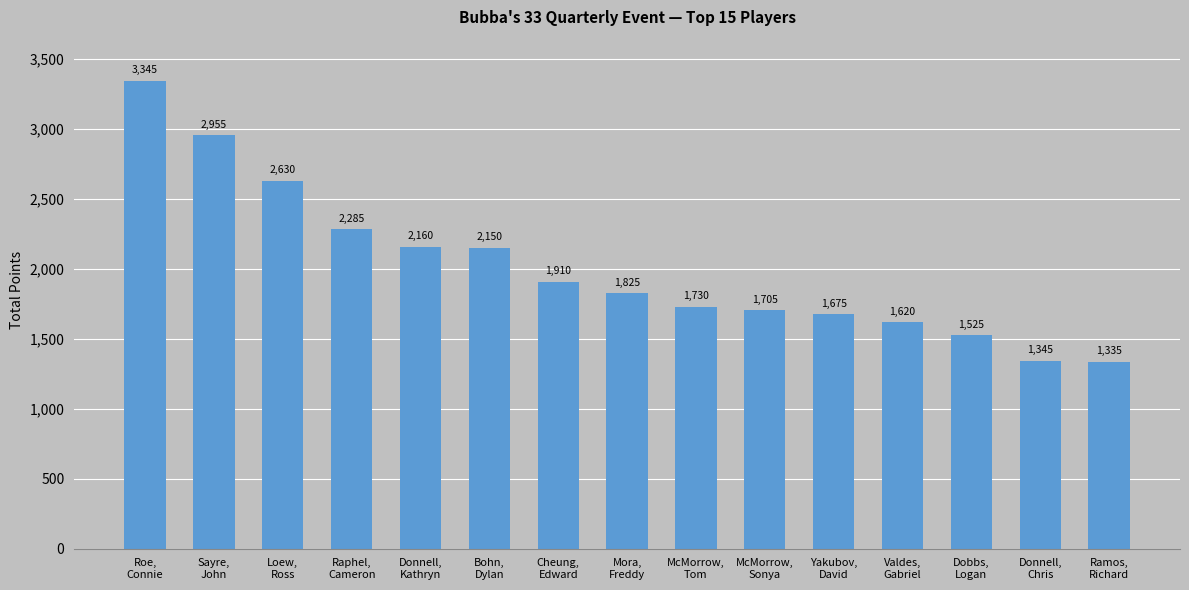

What is the label of the 6th bar from the right?

McMorrow,
Sonya